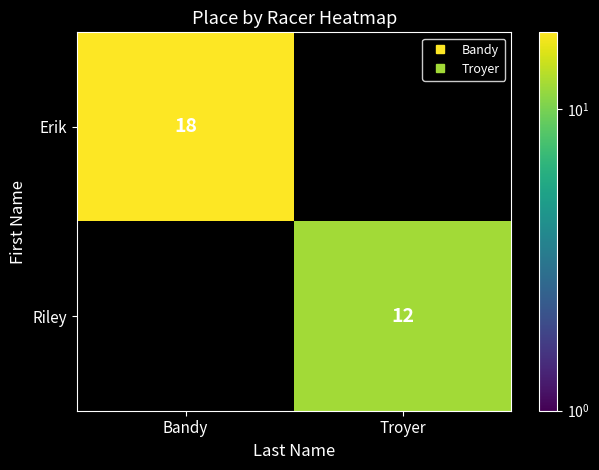

What is the maximum value shown in the chart?

18.0